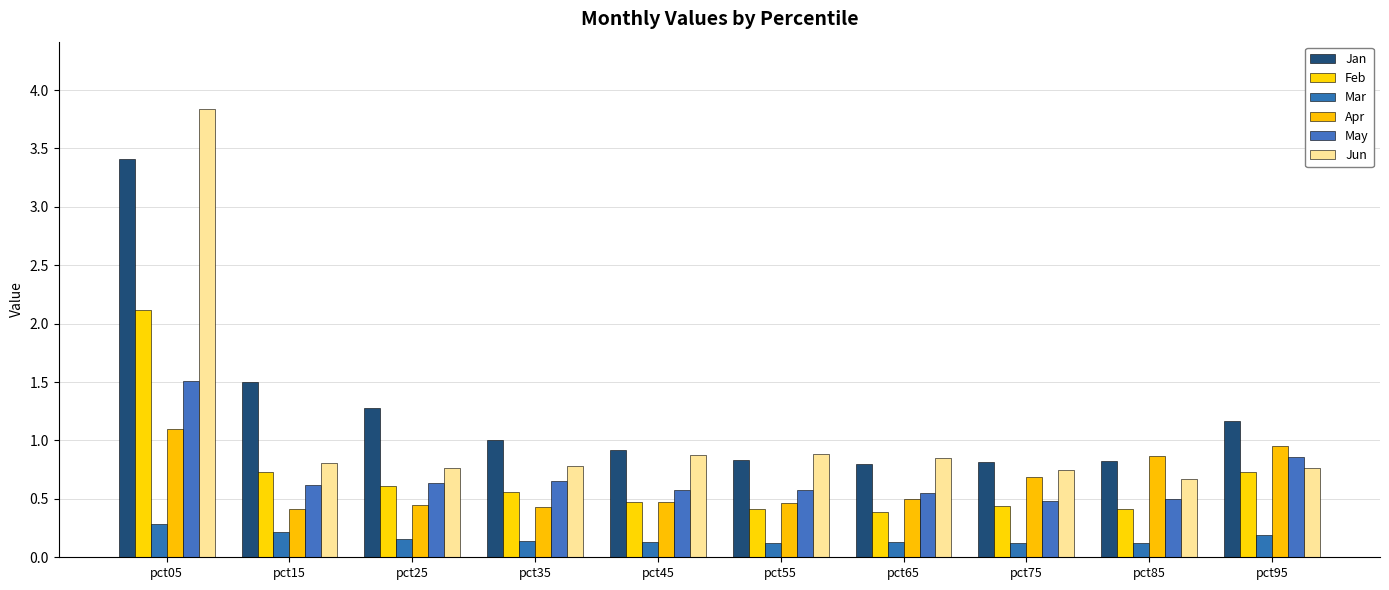

What is the average value of the Mar series?

0.2